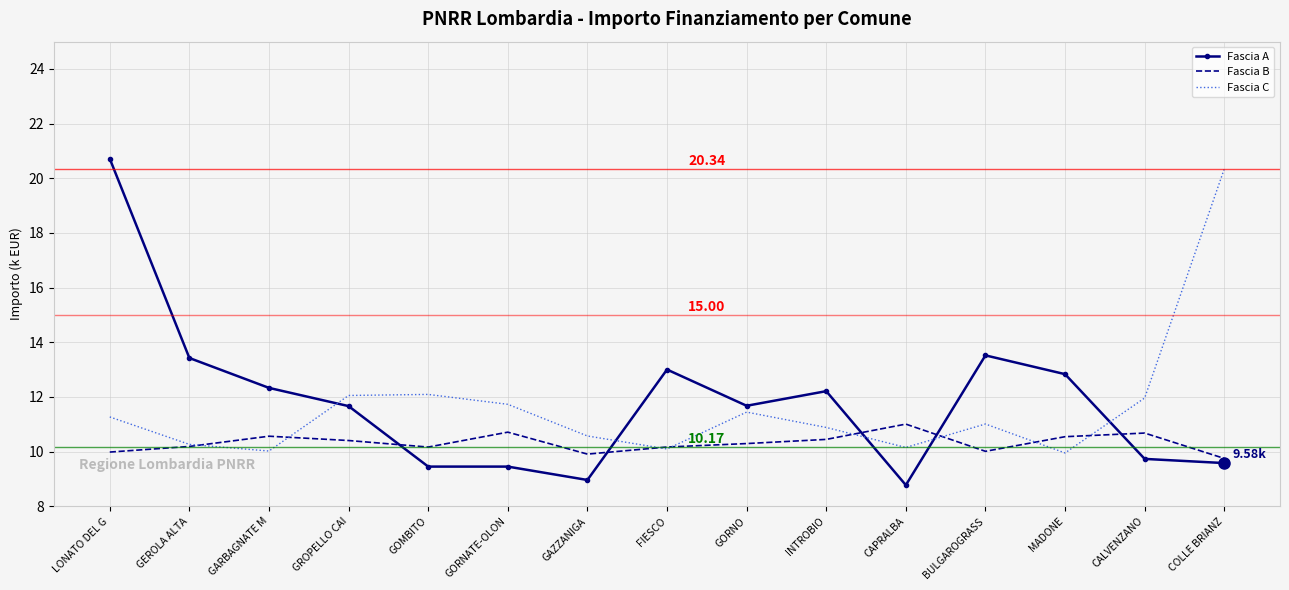

After their last crossing, which series has the higher values: Fascia B or Fascia A?

Fascia B